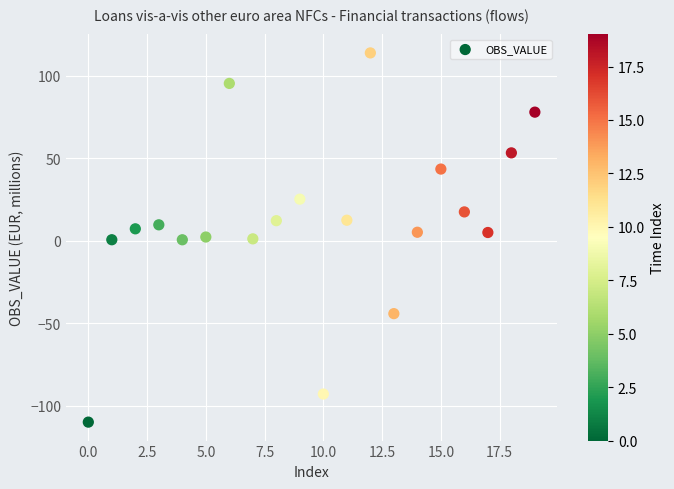

What is the range of Y values (max minus min)?

223.8